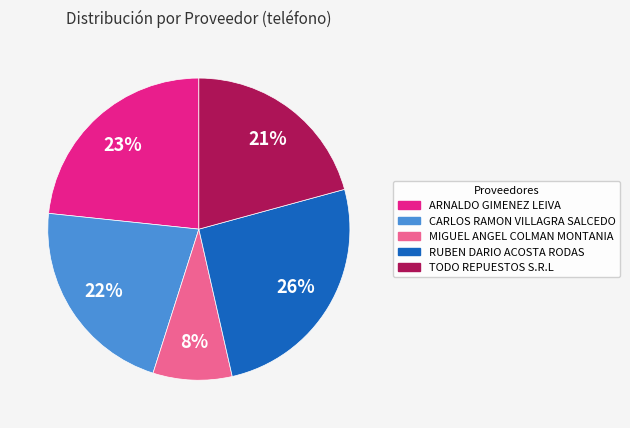

What is the largest slice in the pie chart?

RUBEN DARIO ACOSTA RODAS